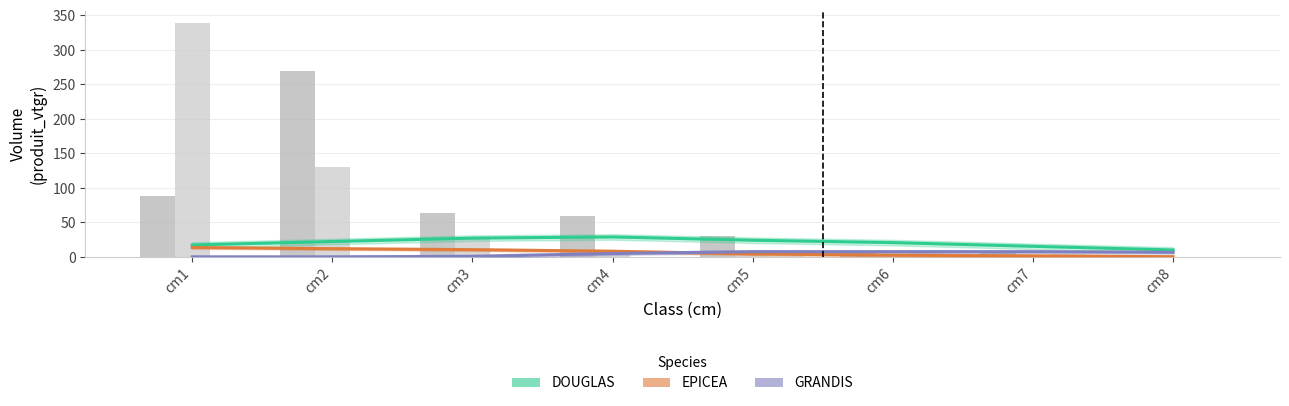

The EPICEA series shows 0.1 at cm8. True or false?

False